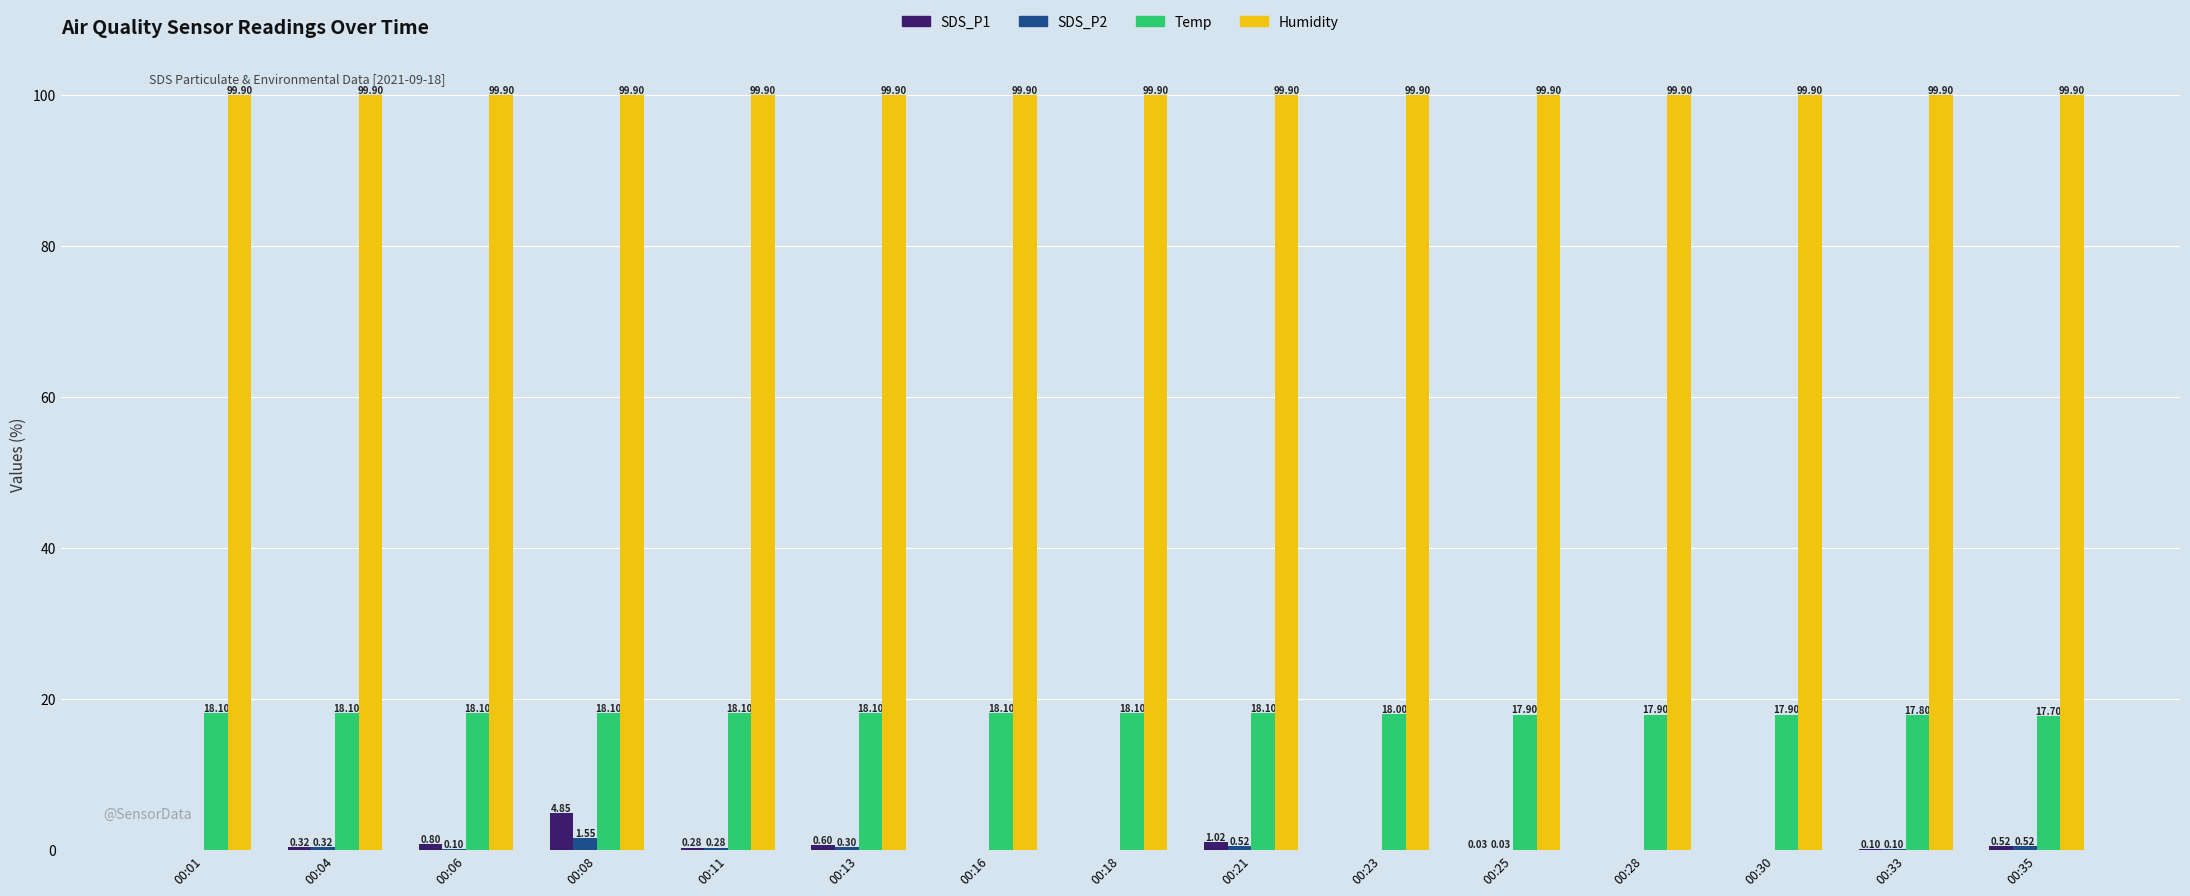

What is the total value across all series at 00:04?

118.6